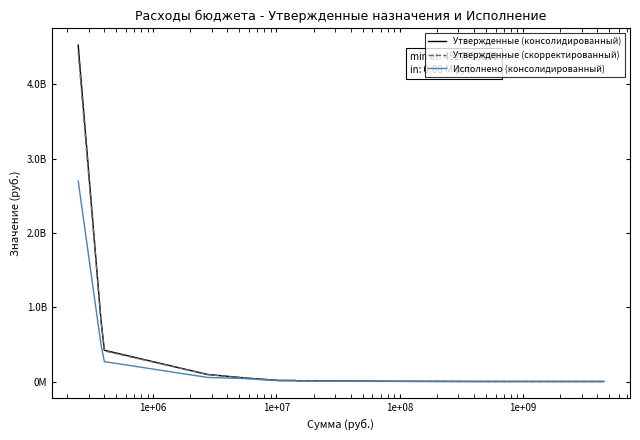

Does the chart display data point markers on the line(s)?

No